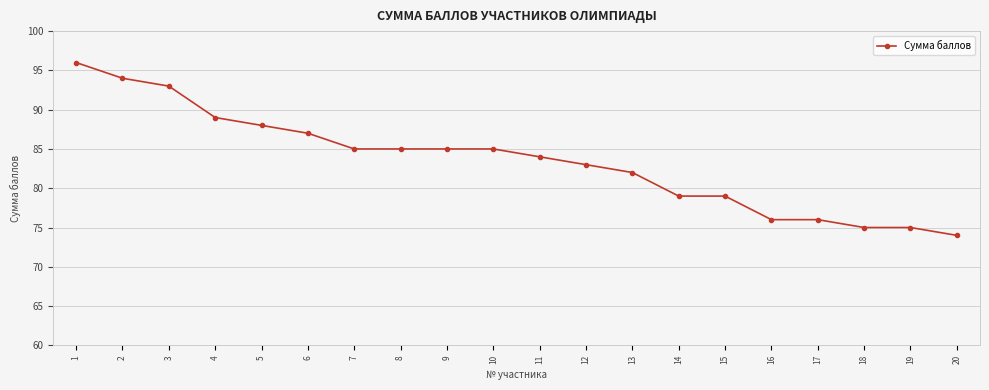

Approximately how many times larger is the value at 2 compared to 18?

1.3